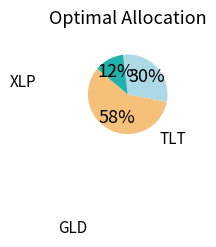

To the nearest percent, what is the average slice percentage?

33%